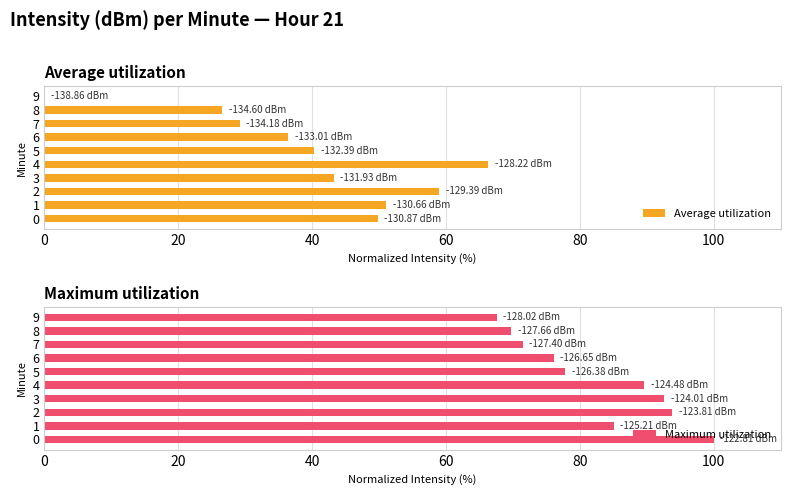

What is the difference between the Maximum utilization values at 2 and 8?

24.0